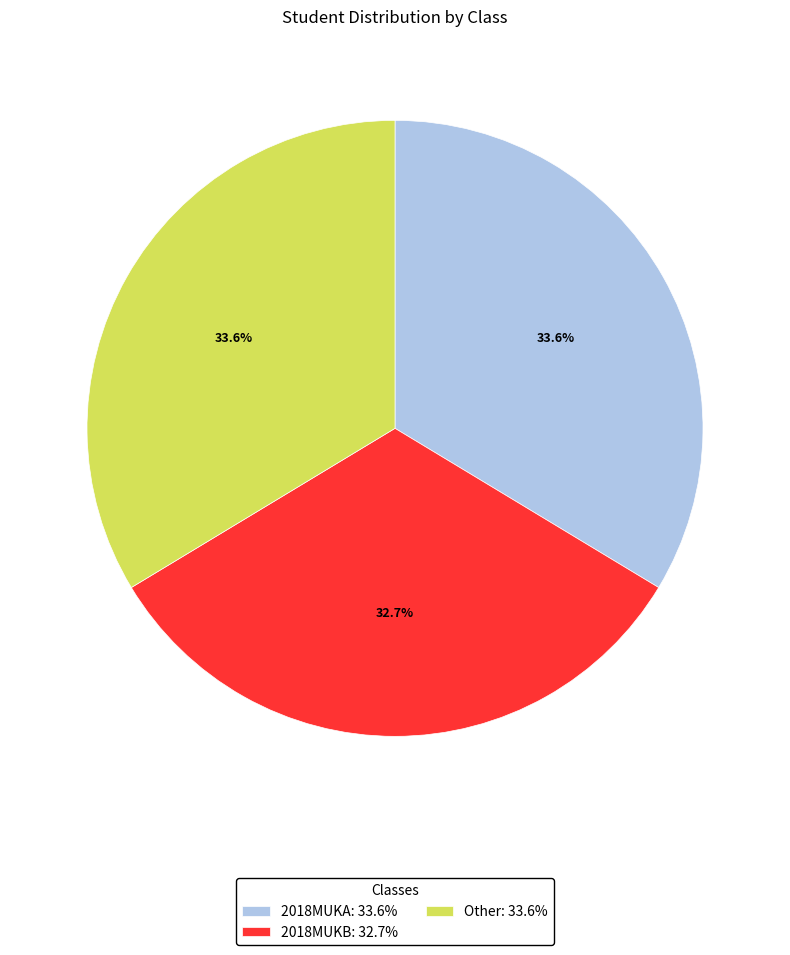

Does 2018MUKB account for over 50% of the chart?

No